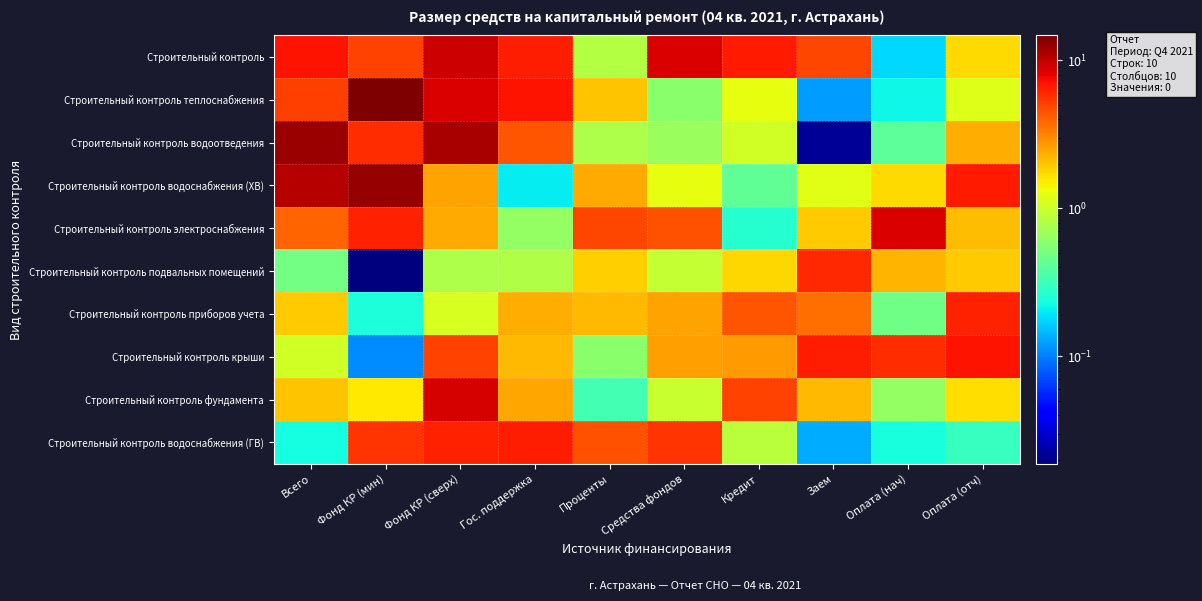

What is the spread (max minus min) of values at Оплата (отч)?

6.8